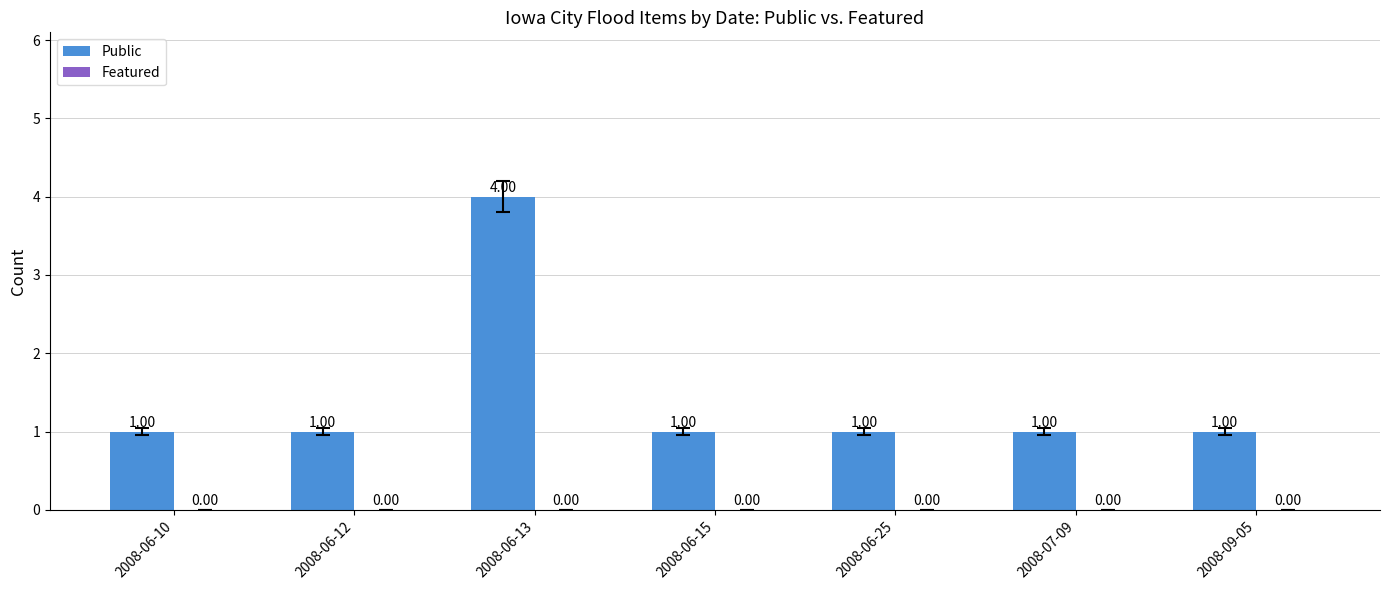

What is the ratio of the value at 2008-07-09 to the value at 2008-06-10?

1.0